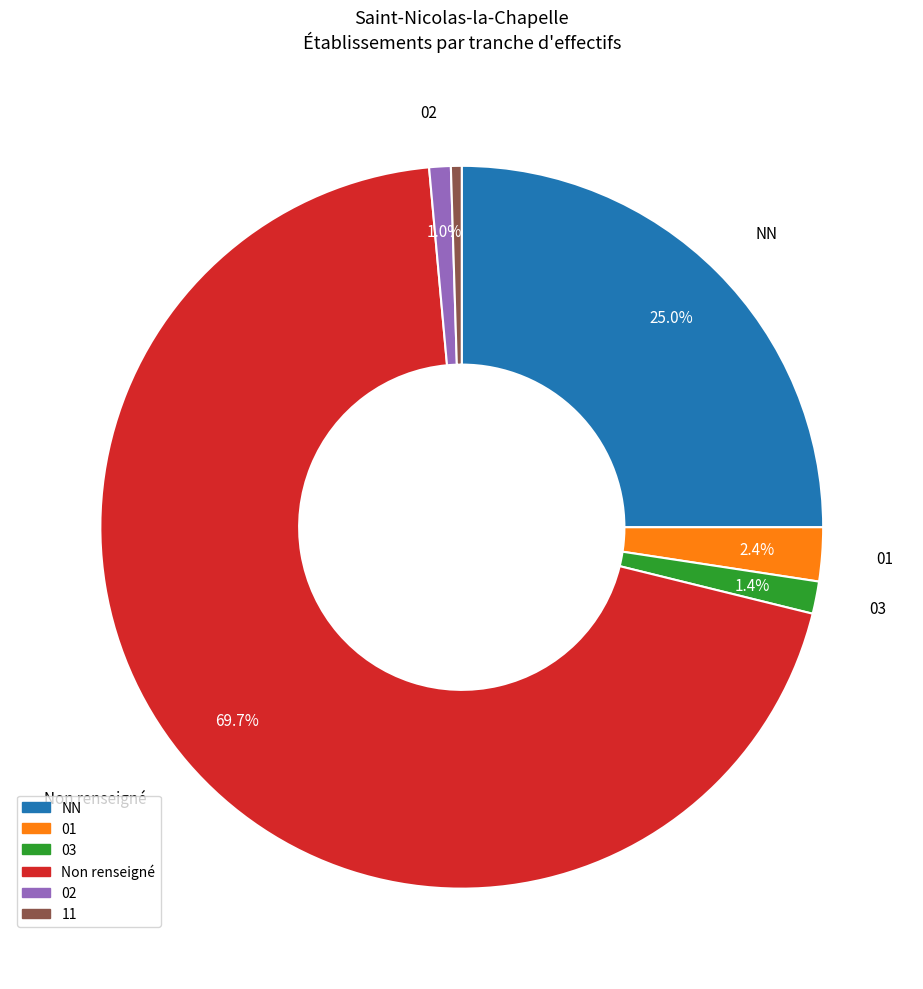

Which category has the biggest portion of the pie?

Non renseigné